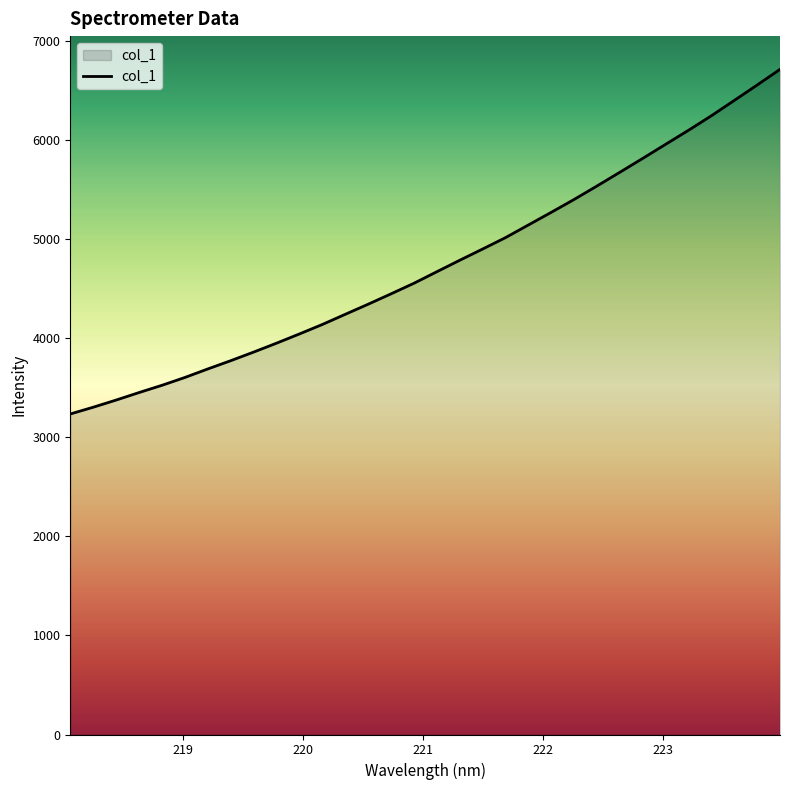

True or false: the data has more than 1 interior local peaks.

False